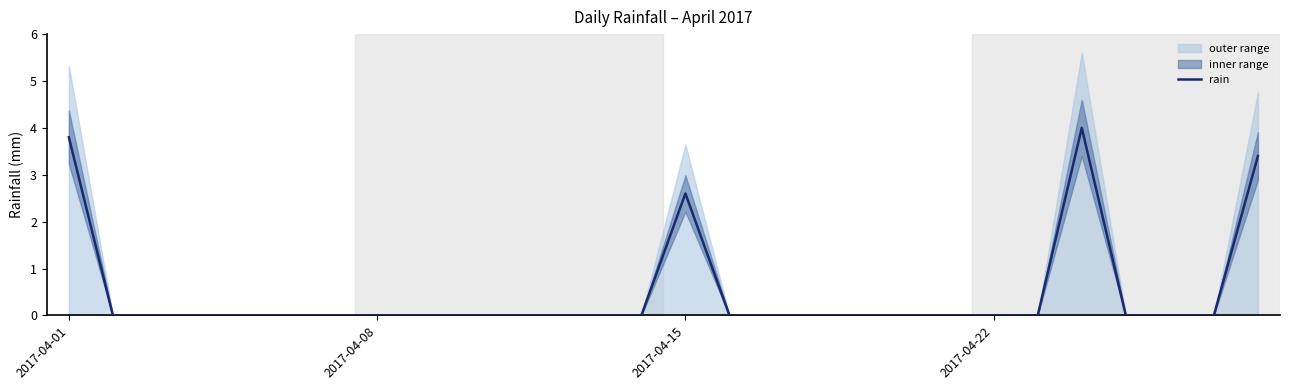

What position from the left is 16?

17